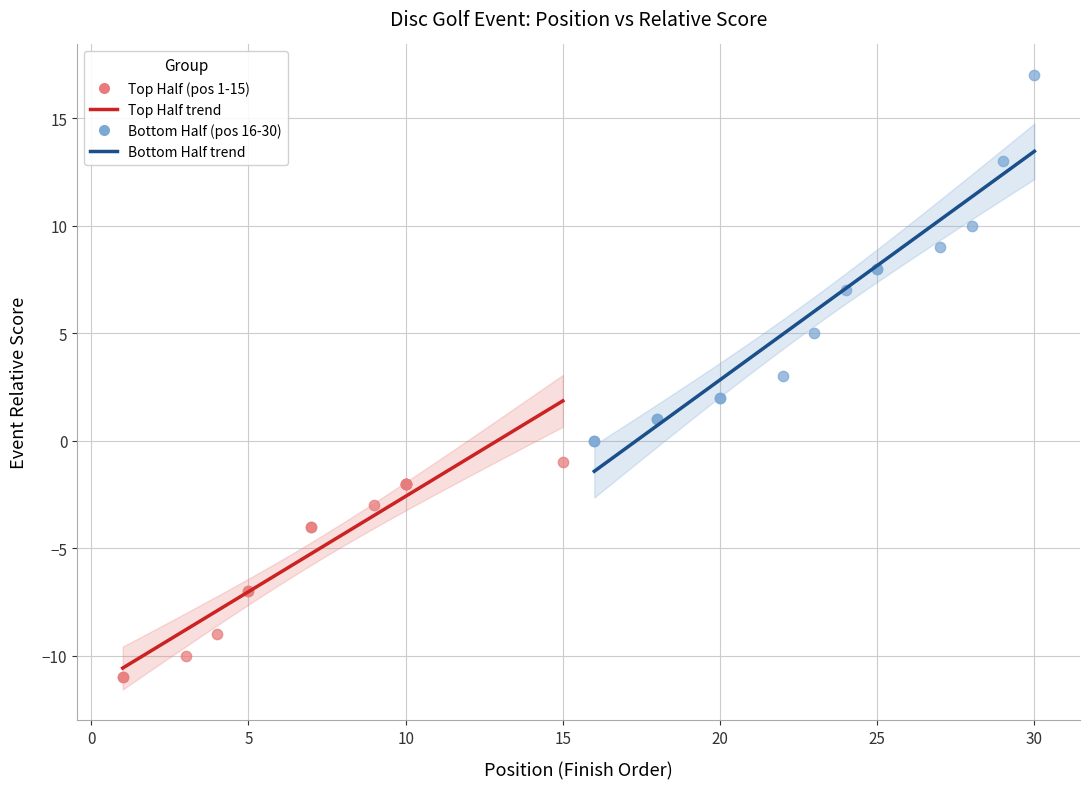

Which series has the largest Y range (max minus min)?

Bottom Half (pos 16-30)